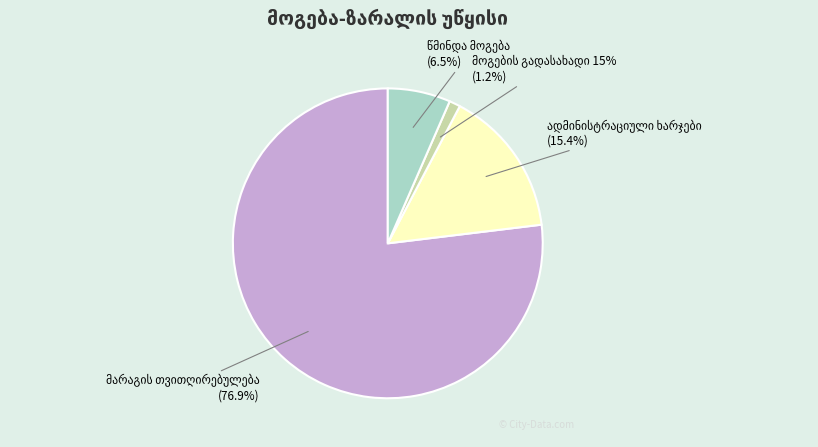

True or false: მოგების გადასახადი 15% accounts for 11% of the total.

False